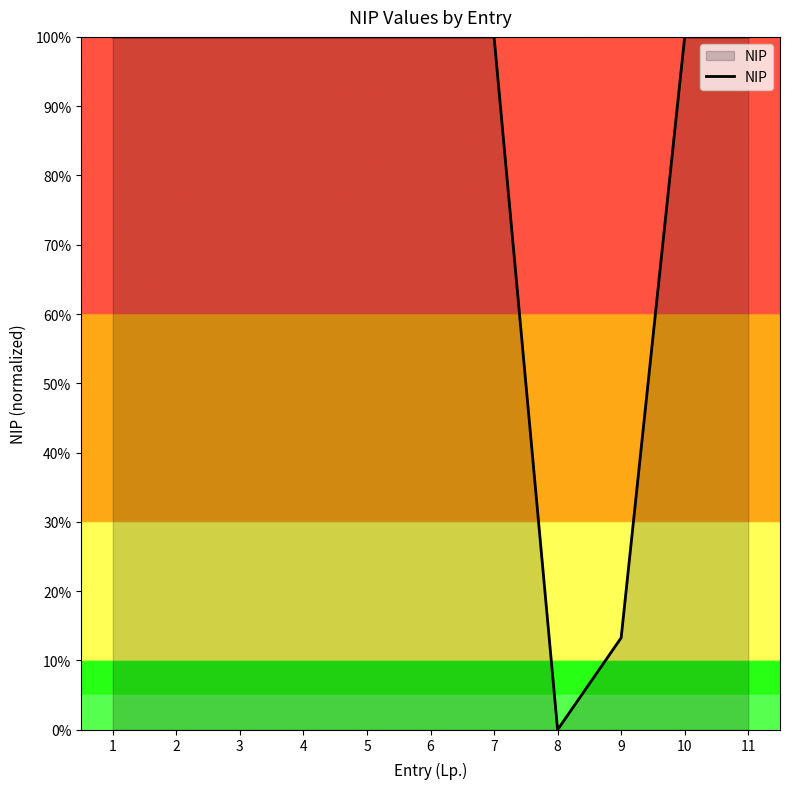

What is the change in value from 7 to 8?

-100.0